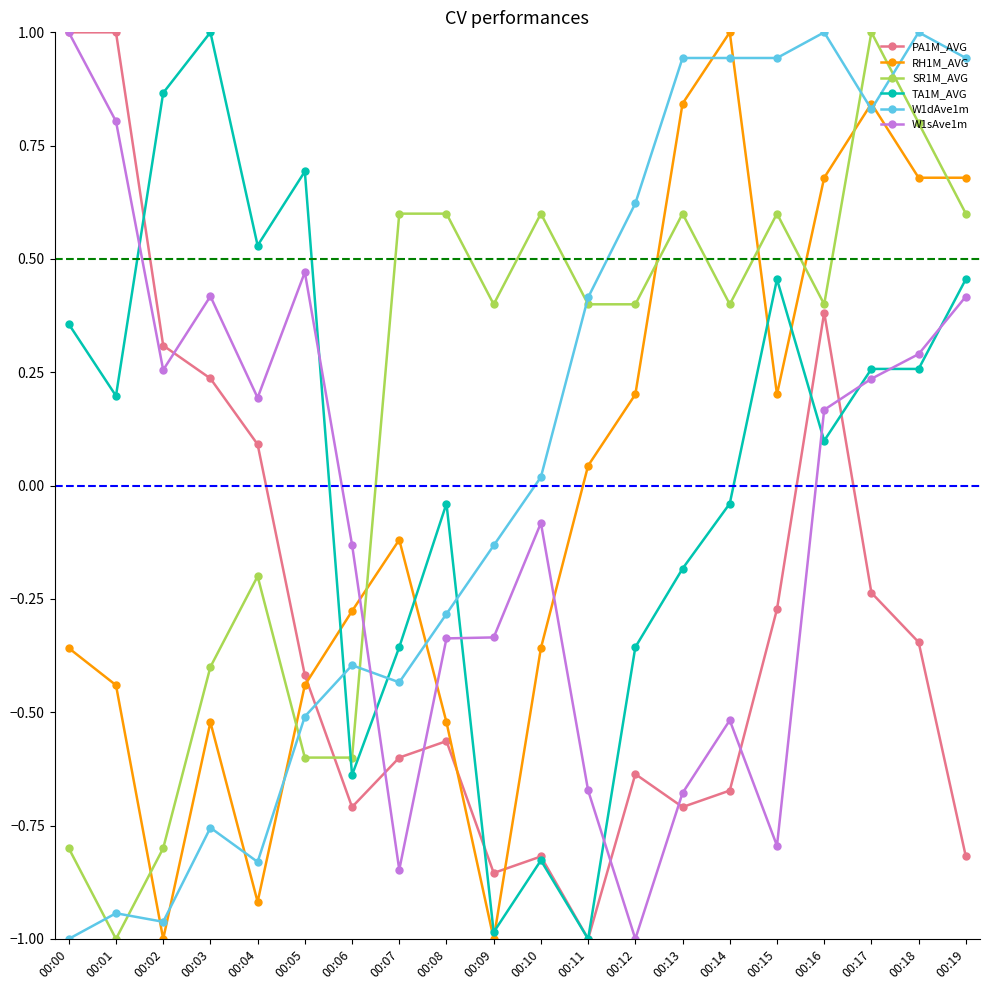

How many intersections are there between TA1M_AVG and W1sAve1m?

9